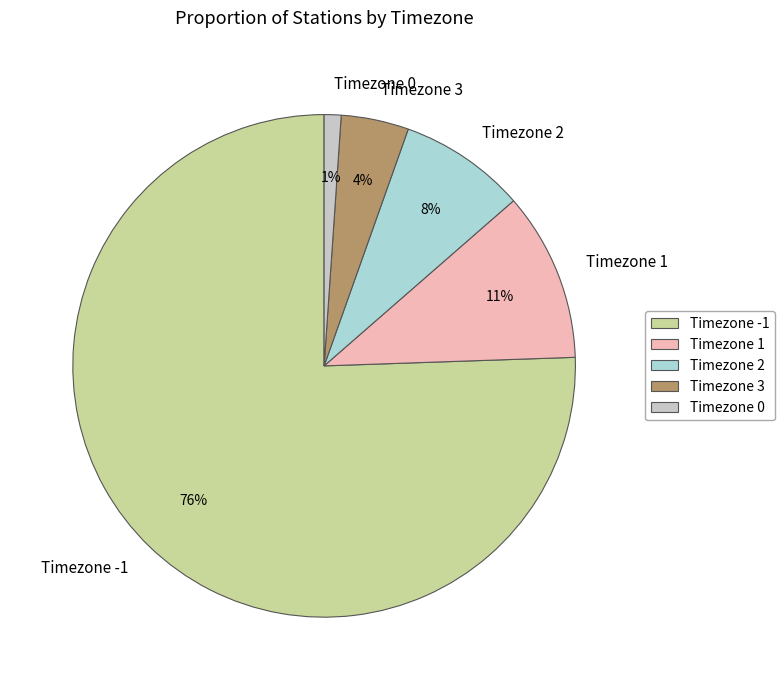

Does any single category account for the majority?

Yes